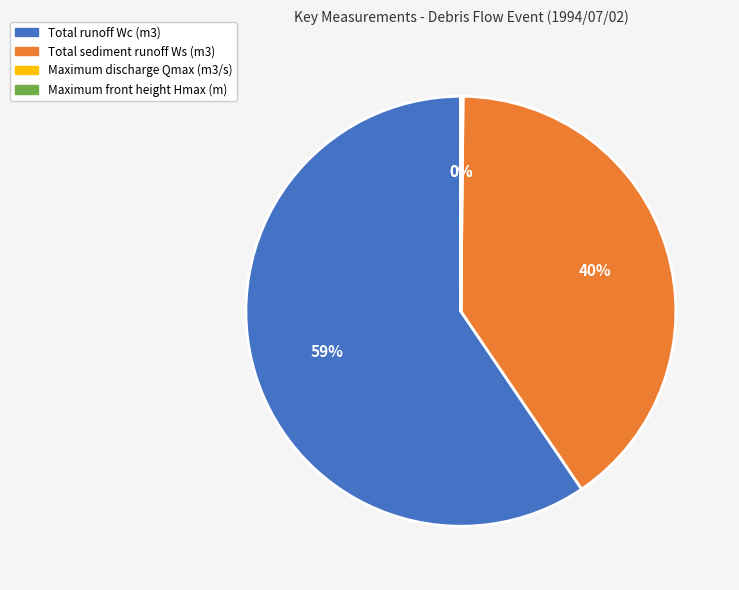

To the nearest percent, what is the average slice percentage?

25%